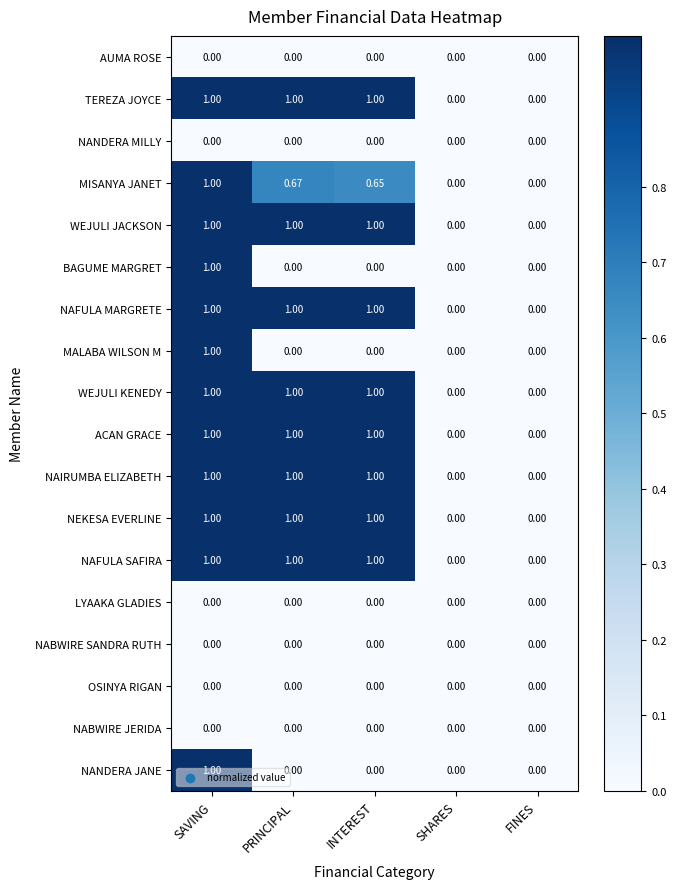

Is the value of NABWIRE JERIDA at PRINCIPAL greater than the value of WEJULI KENEDY at SAVING?

No